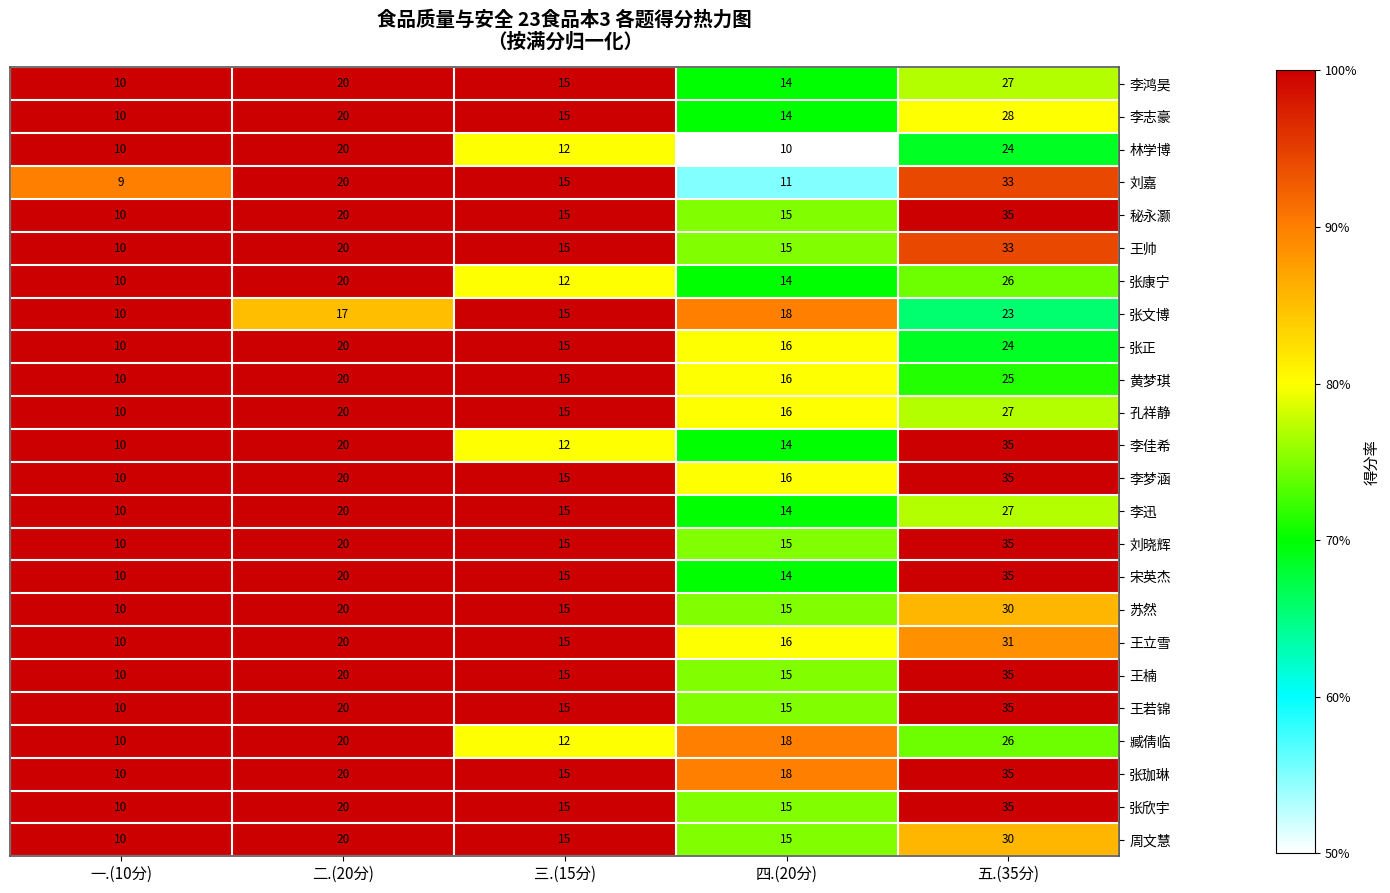

At which category is the sum across all series the highest?

五.(35分)